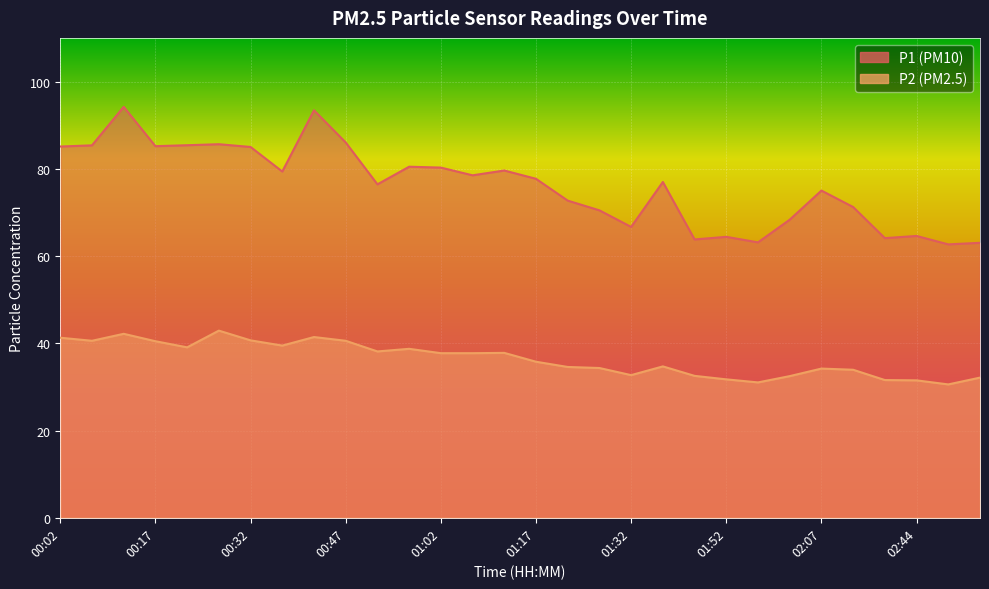

What is the difference between the P1 values at 00:47 and 00:27?

0.4